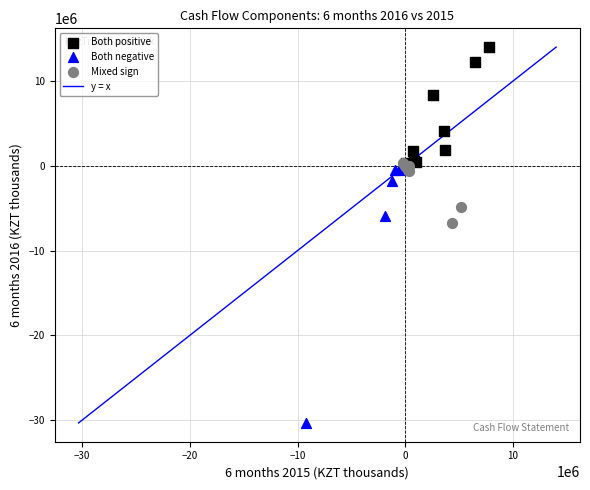

Which series contains the highest Y value?

Both positive